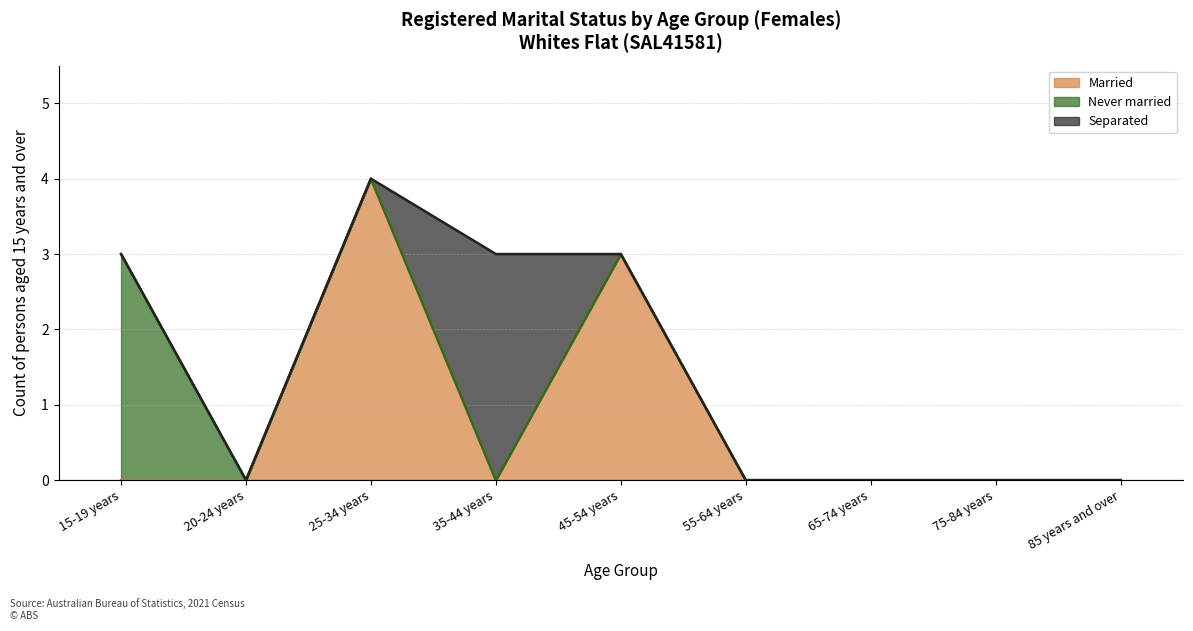

At which label is Married closest to 2?

45-54 years